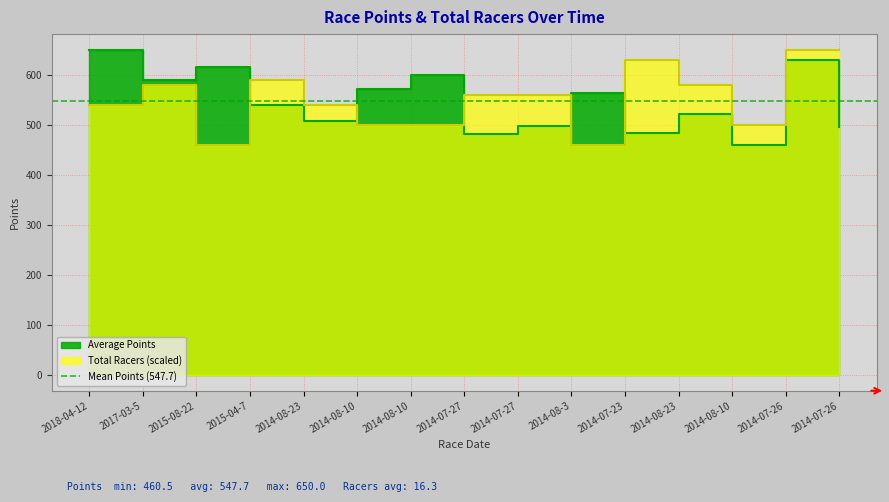

What value does the Total Racers series have at 2014-07-27?

560.3